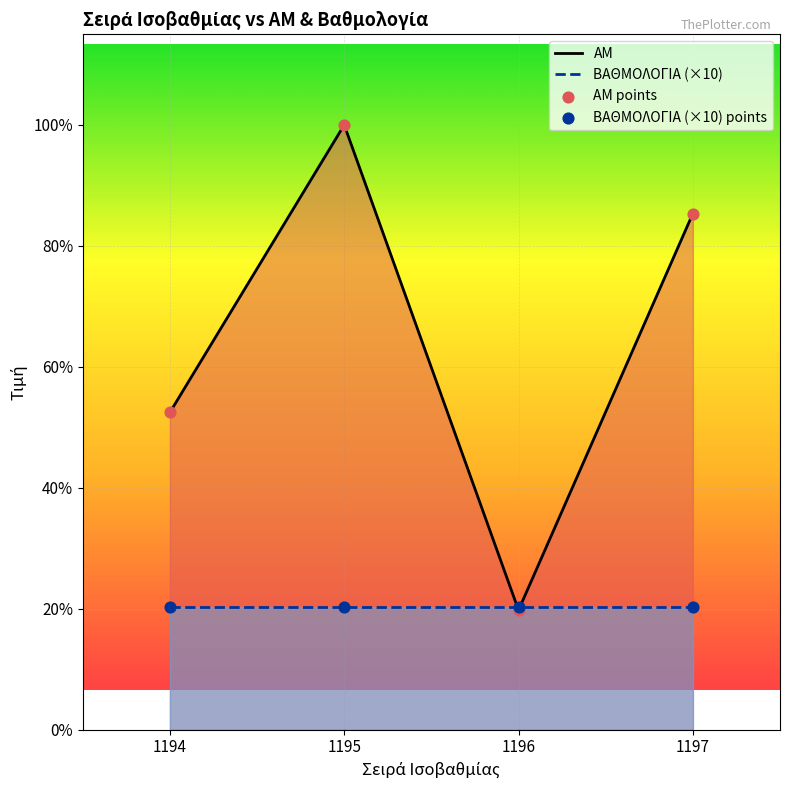

At which category is the sum across all series the highest?

1195